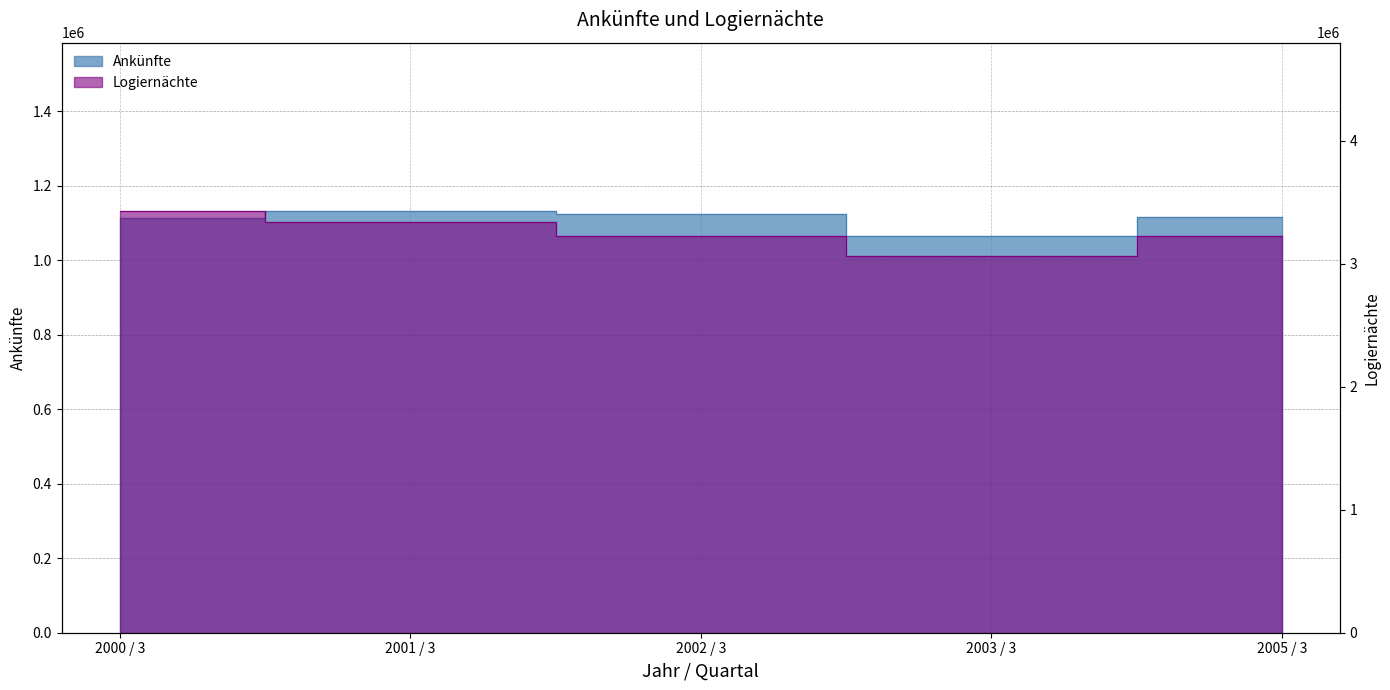

What is the difference between the highest and lowest values at 2001 / 3?

2205205